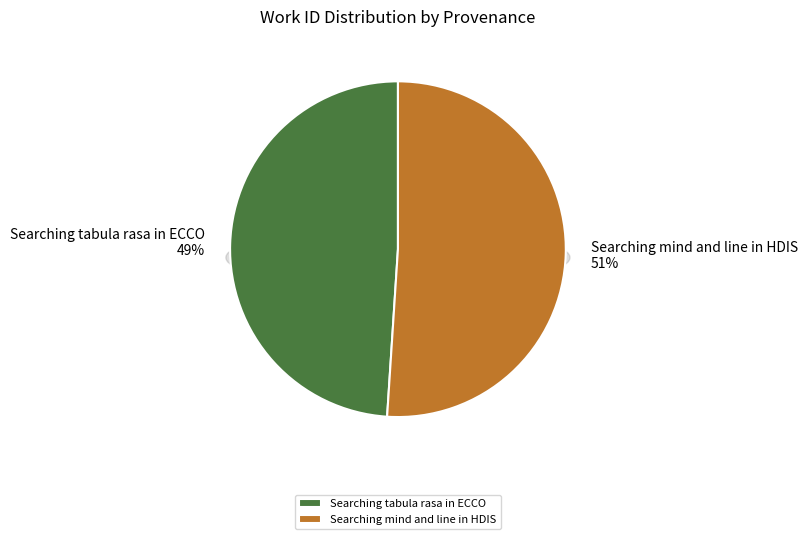

What percentage is the Searching mind and line in HDIS slice, to the nearest percent?

51%